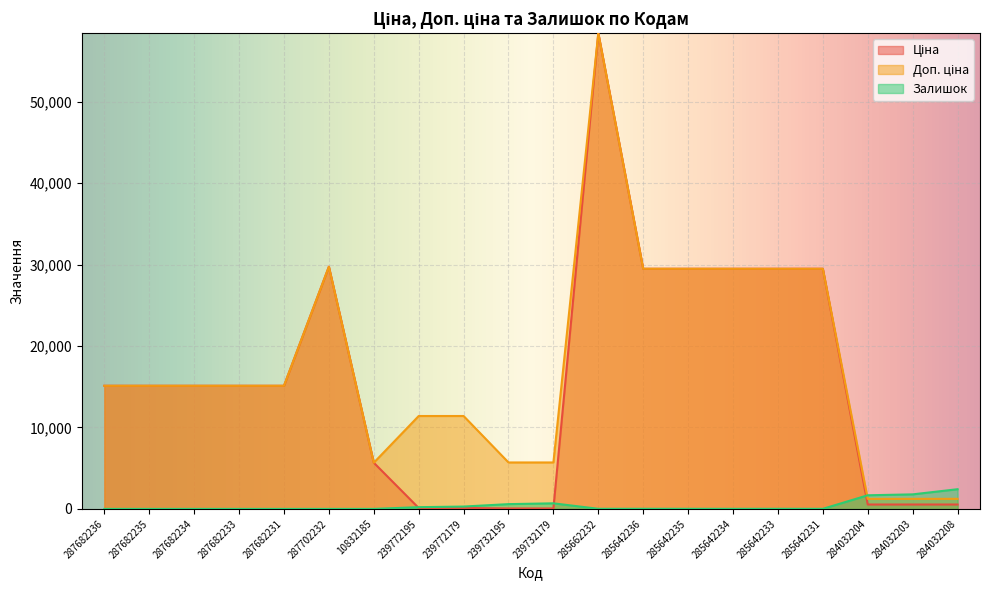

What is the value of the Доп. ціна point at the 11th from the left?

5705.0